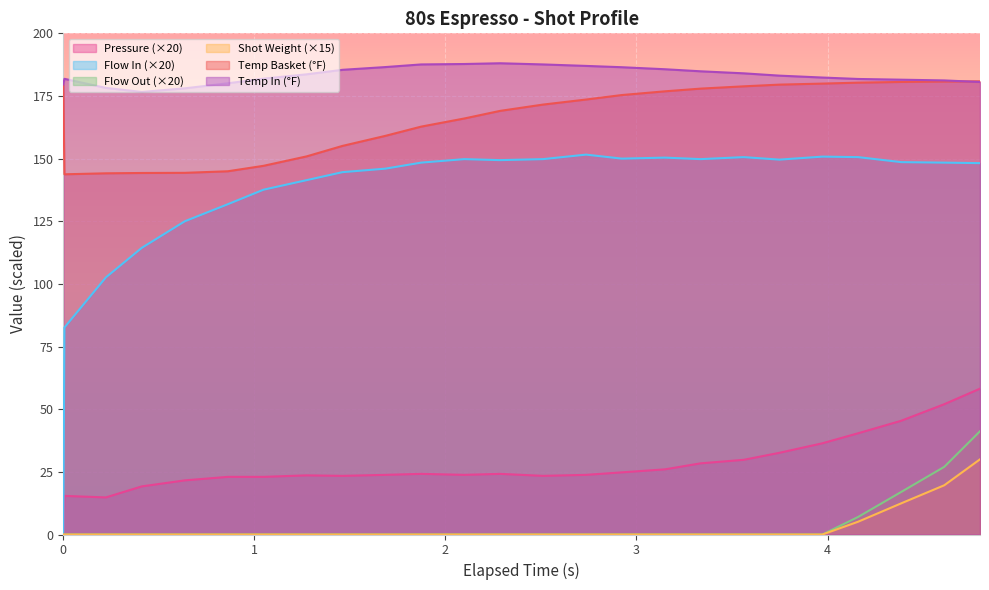

True or false: Temp Basket (°F) and Flow In (×20) intersect in this chart.

False